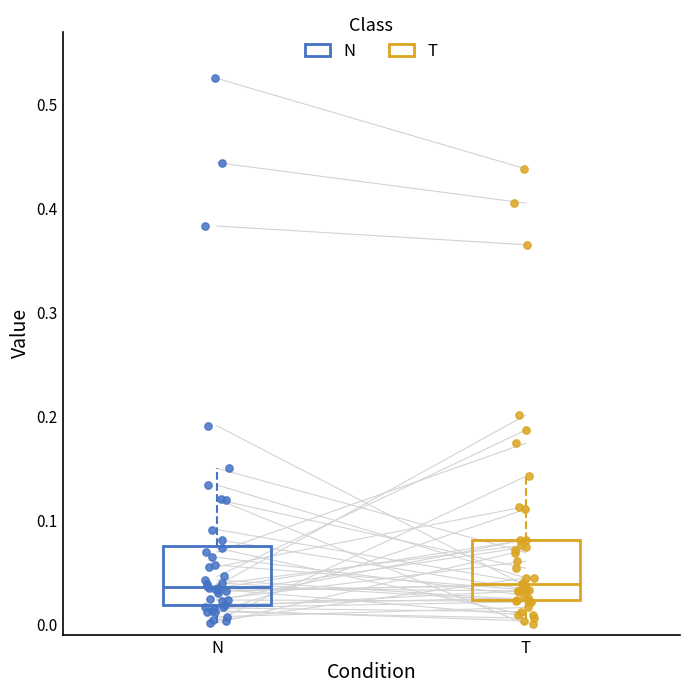

Reading left to right, read every box against the y-axis: the position of its median line, the range the box covers, and the ends of its whiskers. The values are not printed on the chart, so give them approximately, as read against the axis.

N: median 0.04, box 0.02 to 0.08, whiskers 0.00 to 0.15
T: median 0.04, box 0.02 to 0.08, whiskers 0.00 to 0.14